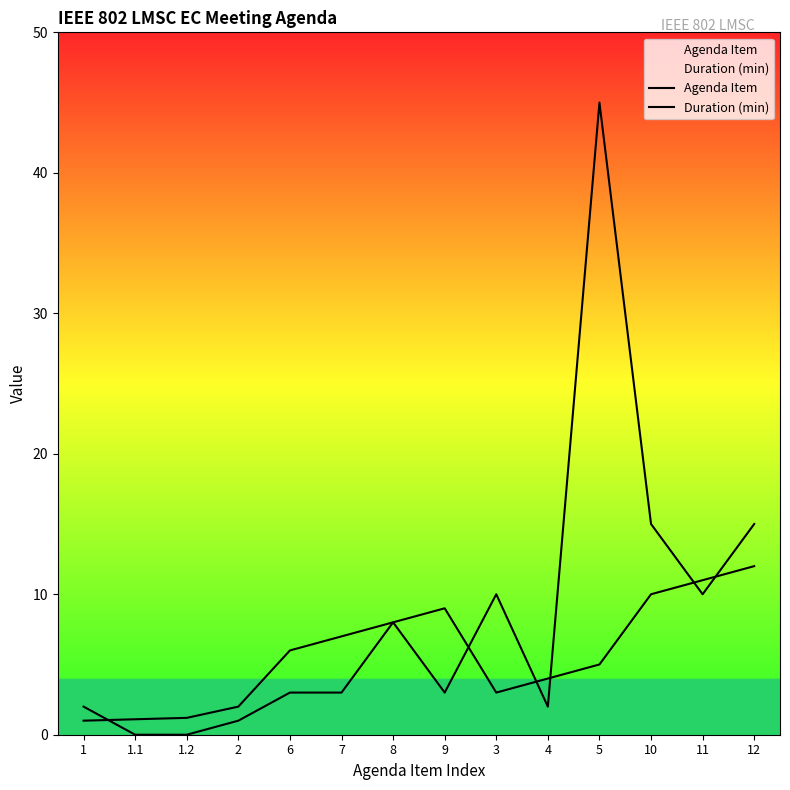

Rank the series by their average value, from lowest to highest.

Agenda Item, Duration (min)